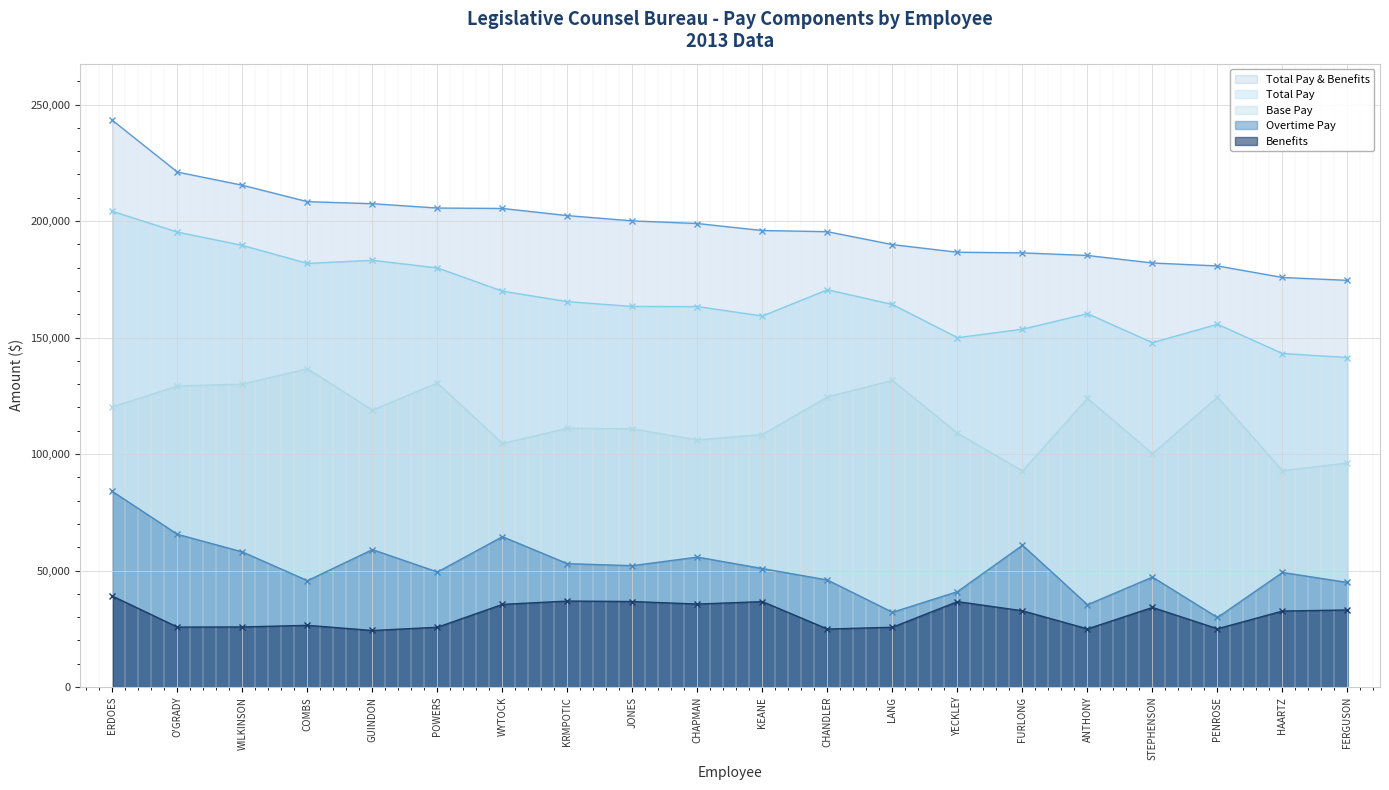

Which series has the widest spread of values?

Total Pay & Benefits